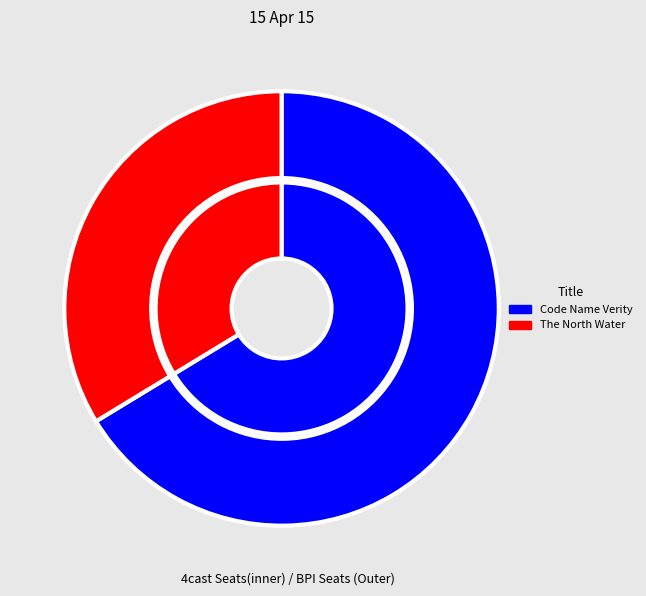

The The North Water slice represents 34% of the pie. True or false?

True